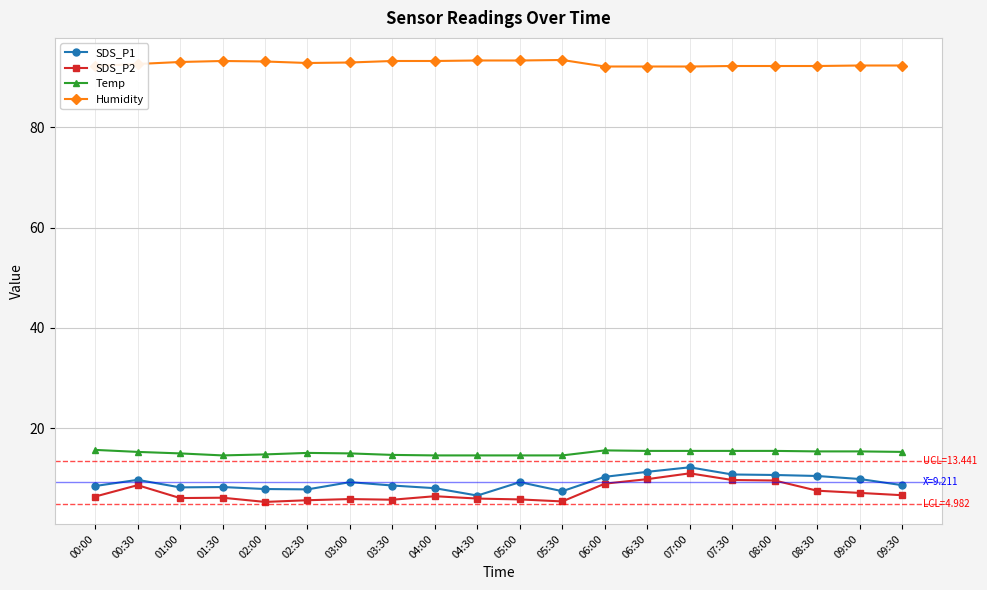

True or false: Humidity and SDS_P2 cross at least once.

False